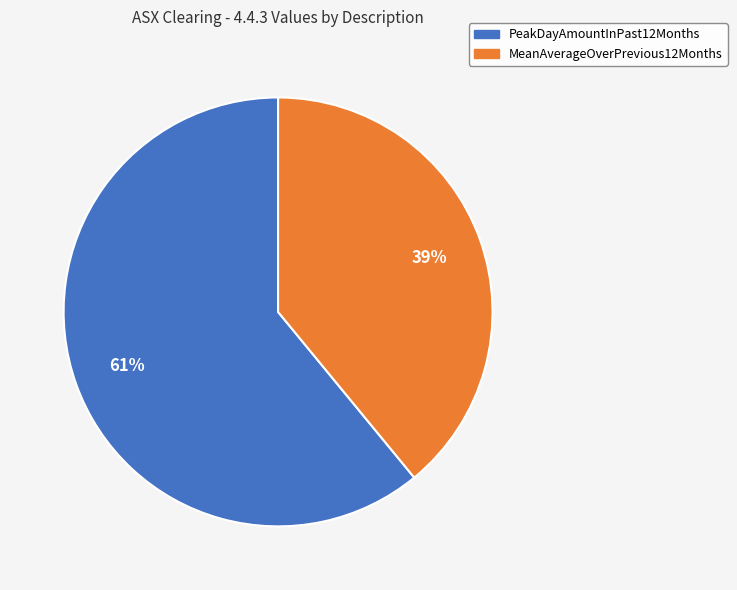

To the nearest percent, what is the average slice percentage?

50%